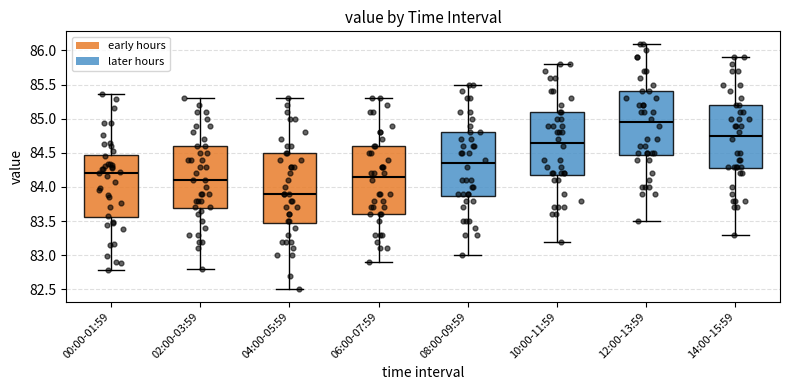

Reading left to right, read every box against the y-axis: the position of its median line, the range the box covers, and the ends of its whiskers. The values are not printed on the chart, so give them approximately, as read against the axis.

00:00-01:59: median 84.20, box 83.55 to 84.50, whiskers 82.80 to 85.35
02:00-03:59: median 84.10, box 83.70 to 84.60, whiskers 82.80 to 85.30
04:00-05:59: median 83.90, box 83.50 to 84.50, whiskers 82.50 to 85.30
06:00-07:59: median 84.15, box 83.60 to 84.60, whiskers 82.90 to 85.30
08:00-09:59: median 84.35, box 83.90 to 84.80, whiskers 83.00 to 85.50
10:00-11:59: median 84.65, box 84.20 to 85.10, whiskers 83.20 to 85.80
12:00-13:59: median 84.95, box 84.50 to 85.40, whiskers 83.50 to 86.10
14:00-15:59: median 84.75, box 84.30 to 85.20, whiskers 83.30 to 85.90